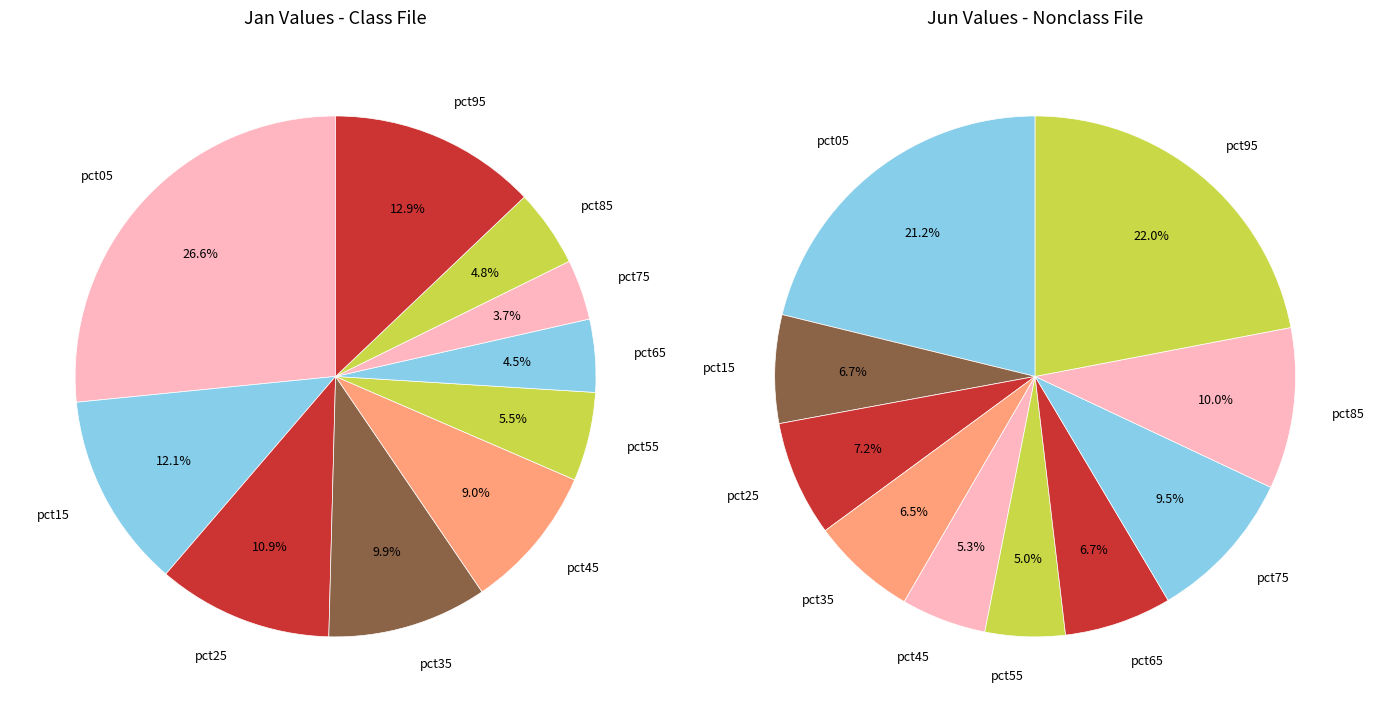

Is 8 the majority of the pie?

No